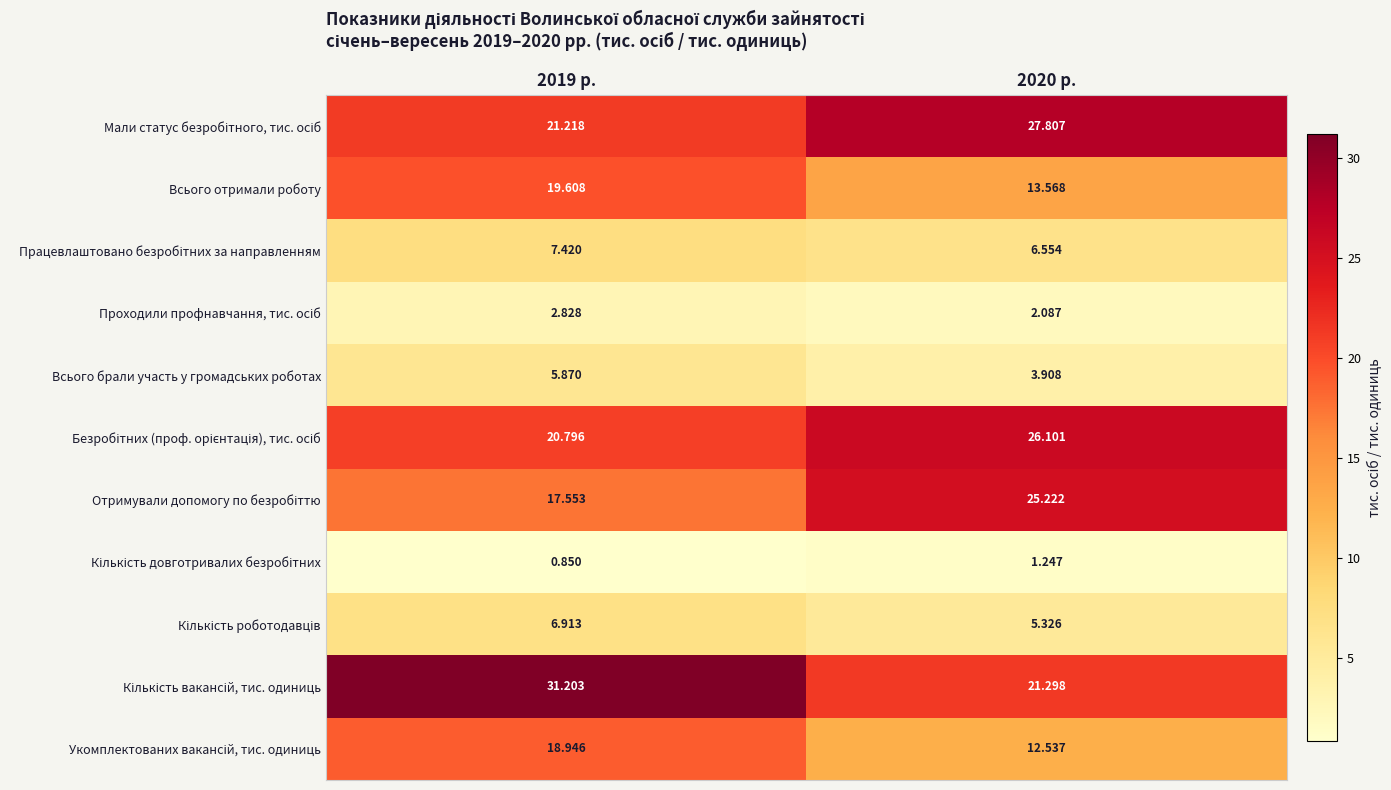

What is the total value across all series at 2019 р.?

153.2